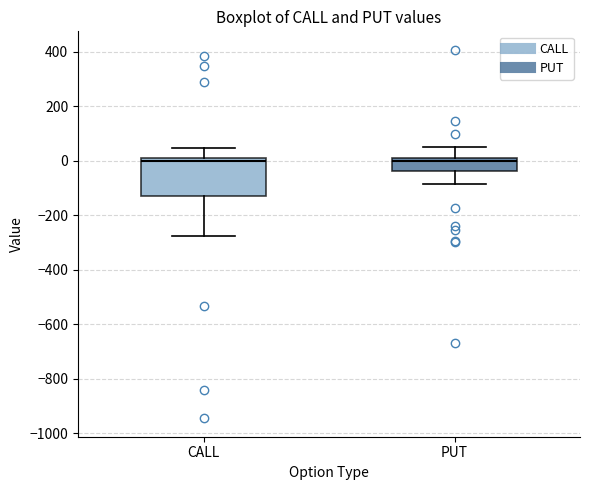

Reading left to right, transcribe this box plot: for each box, give where its median line is, the range the box spans, and where its two whiskers end, as read against the y-axis. The values are not printed on the chart, so give them approximately, as read against the axis.

CALL: median 0 (just below the box's upper edge), box -140 to 0, whiskers -280 to 40
PUT: median 0, box -40 to 20, whiskers -80 to 60